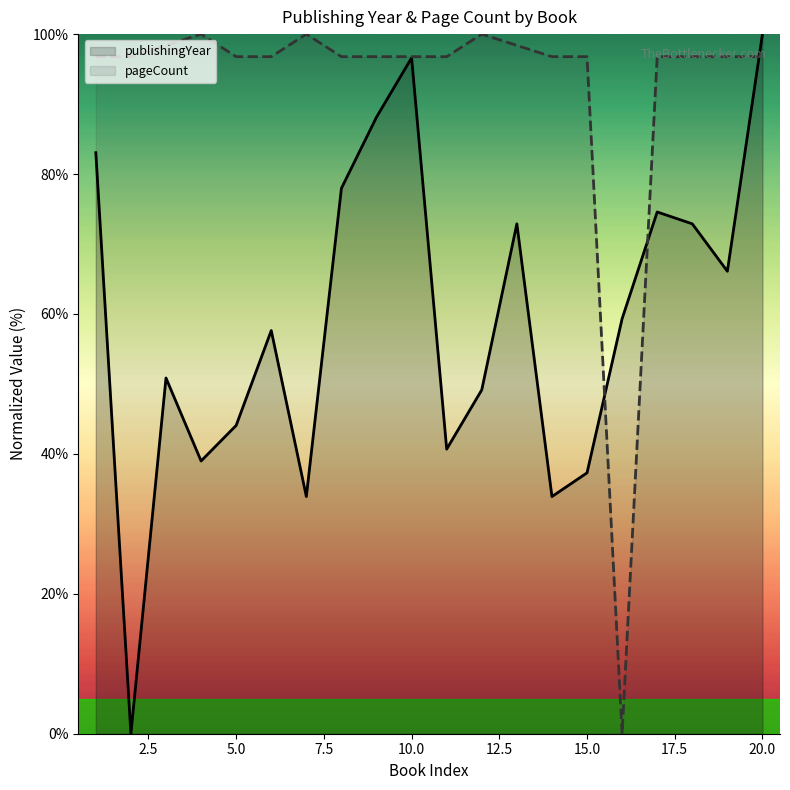

Rank the series at 5.0 from highest to lowest value.

pageCount, publishingYear